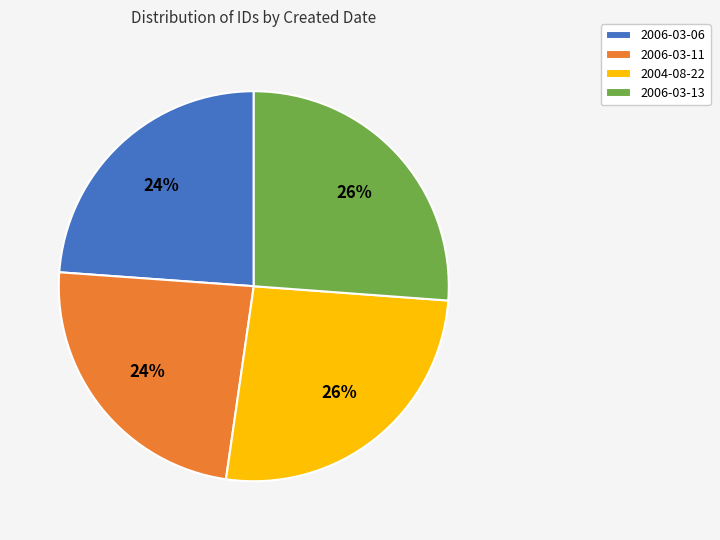

Is there a majority slice in this chart?

No